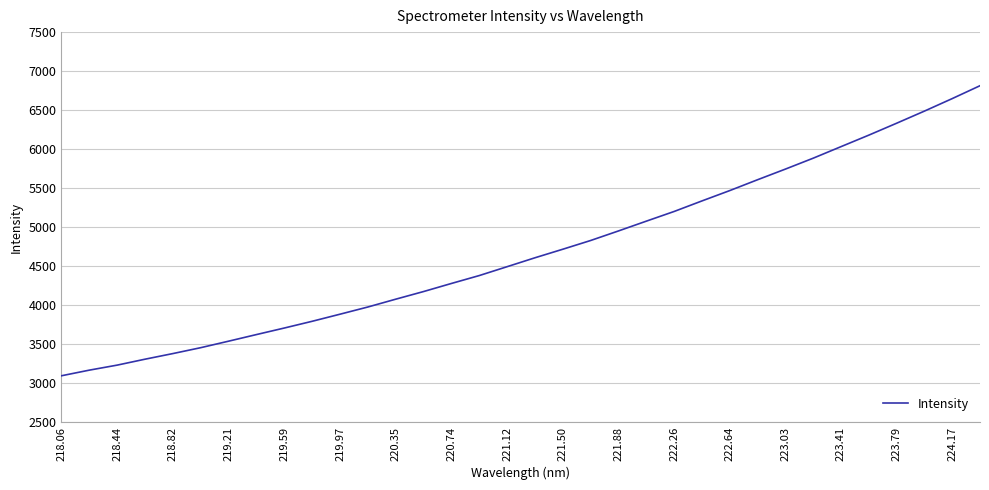

What is the value of the 26th point from the left?

5606.5